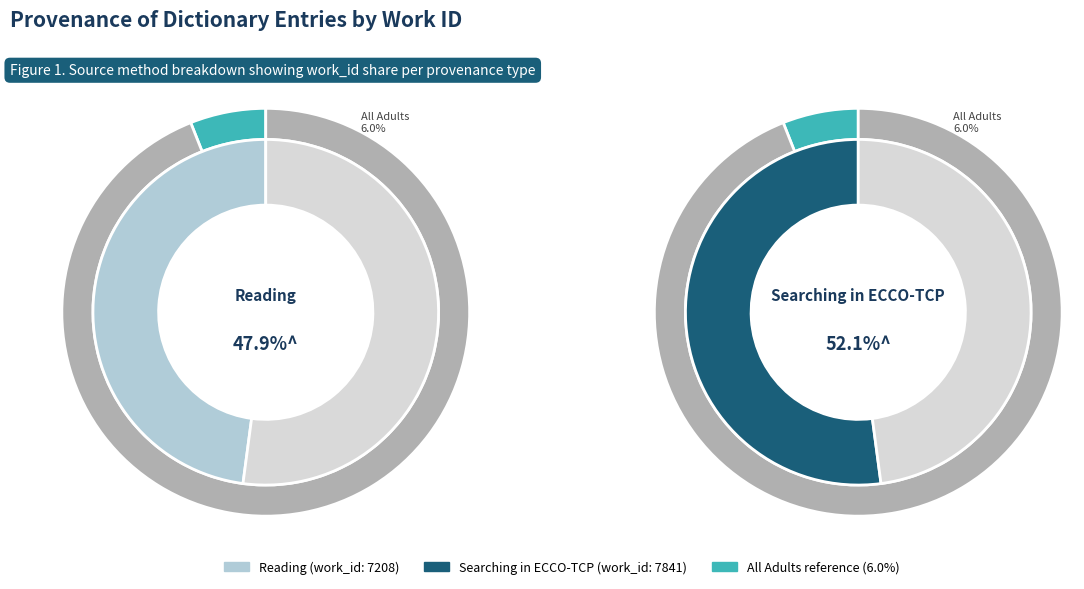

How many slices are in this pie chart?

2